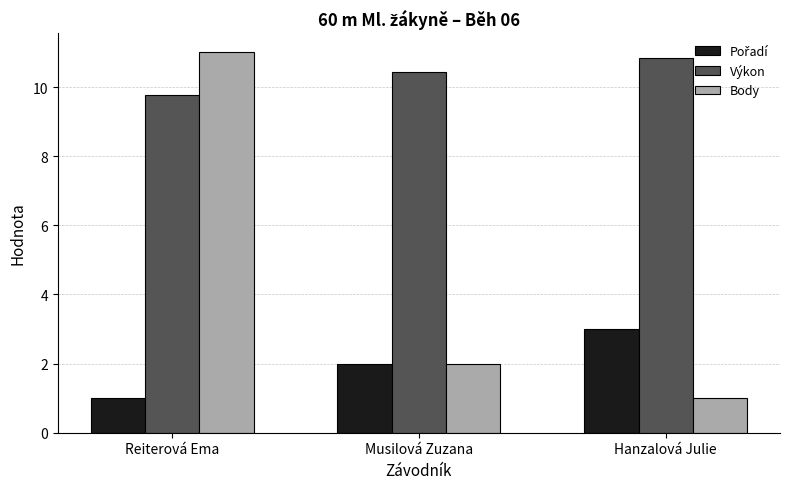

Are the bars grouped side by side (vs. stacked)?

Yes